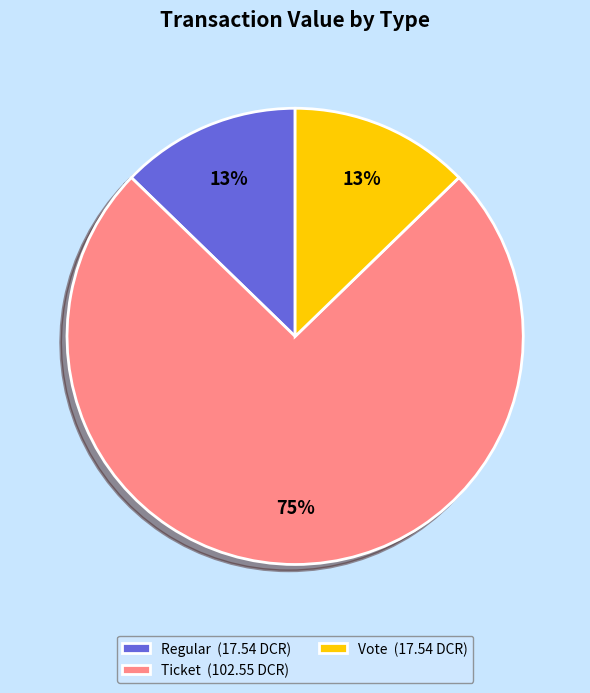

Do Ticket (102.55 DCR) and Regular (17.54 DCR) together represent more than half of the pie?

Yes